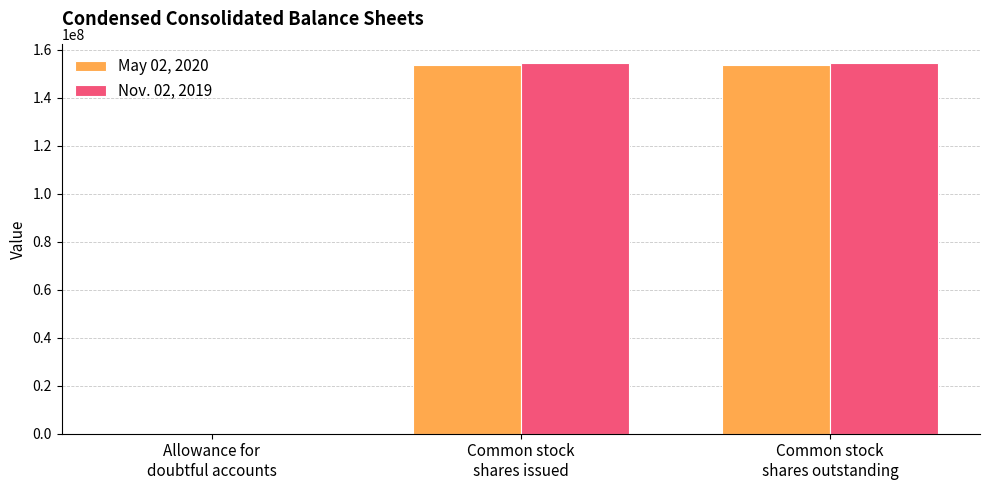

The value of Nov. 02, 2019 at Allowance for
doubtful accounts is 20.1. True or false?

True